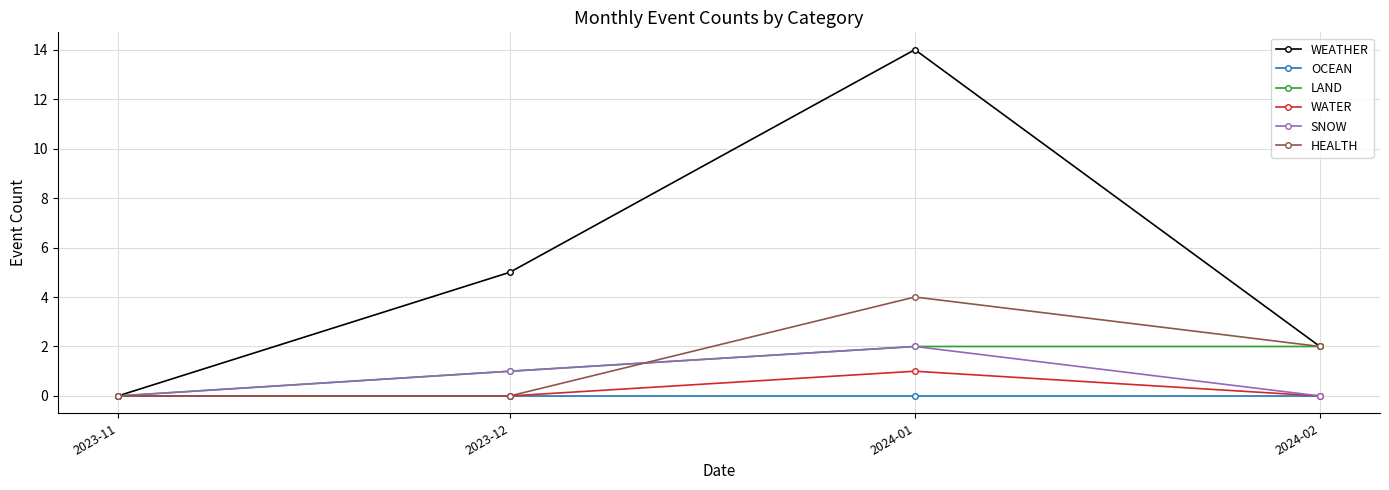

What is the difference between the maximum and minimum values in the WEATHER series?

14